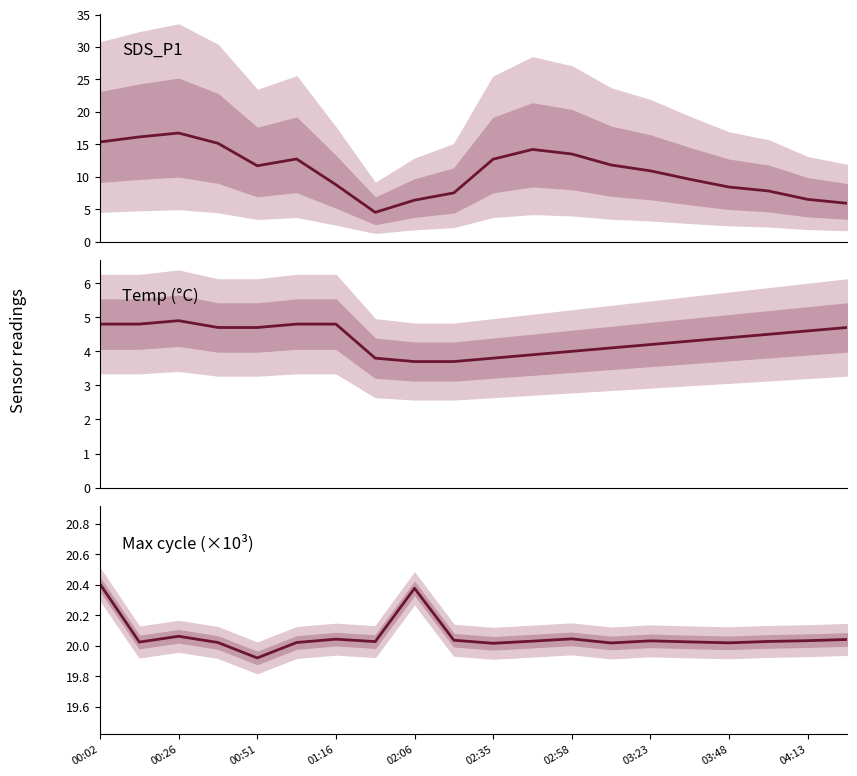

What position from the left is 00:51?

5